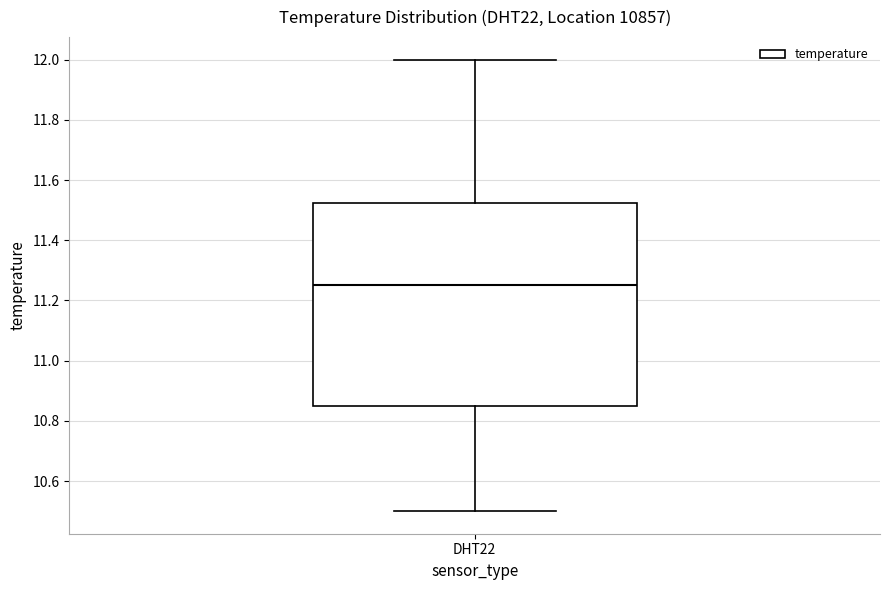

Read this box plot against the y-axis: the position of the median line, the range covered by the box, and the ends of both whiskers. The values are not printed on the chart, so give them approximately, as read against the axis.

median 11.26, box 10.86 to 11.52, whiskers 10.50 to 12.00